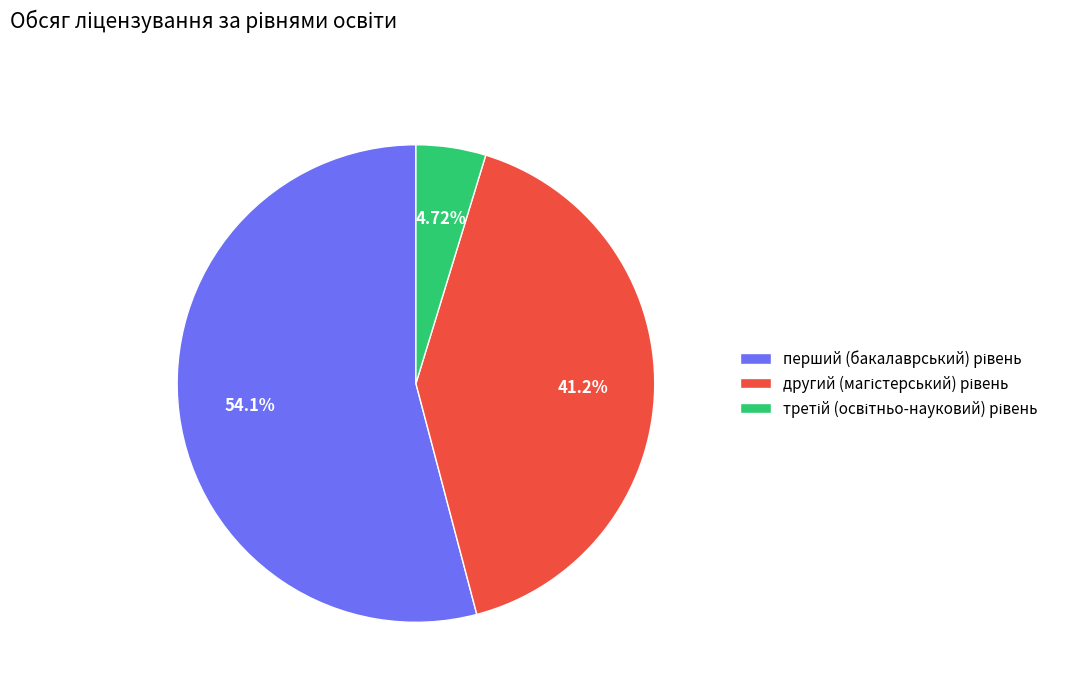

Is there any slice that represents more than half of the pie?

Yes